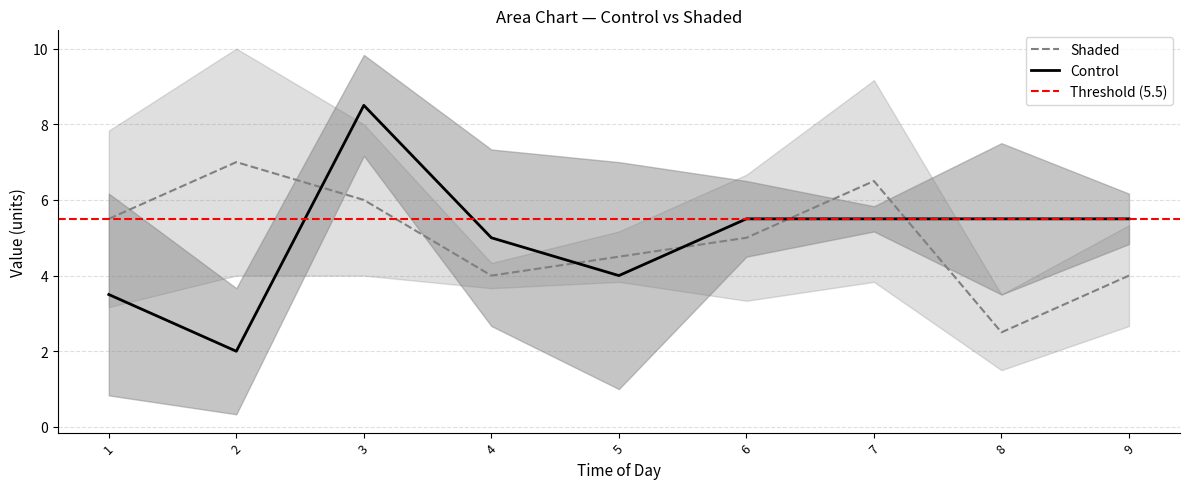

Between which two adjacent categories do Shaded and Control first intersect?

2 and 3